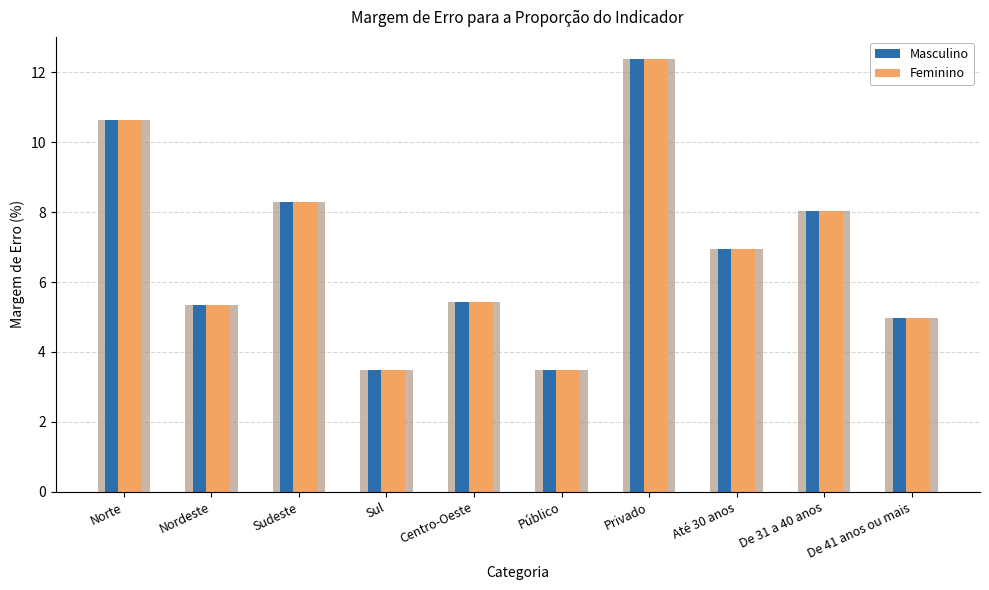

At which category does the chart reach its minimum across all series?

Sul